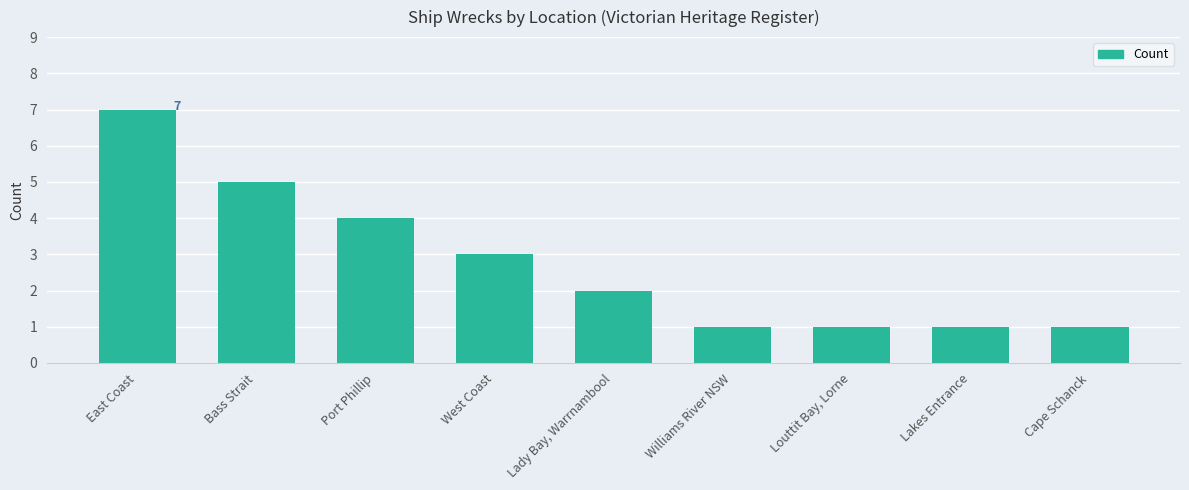

What is the value of the 8th bar from the left?

1